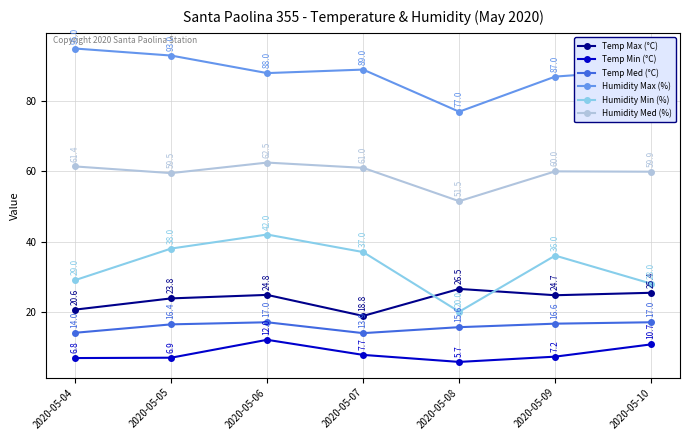

True or false: Humidity Max (%) and Humidity Med (%) cross at least once.

False